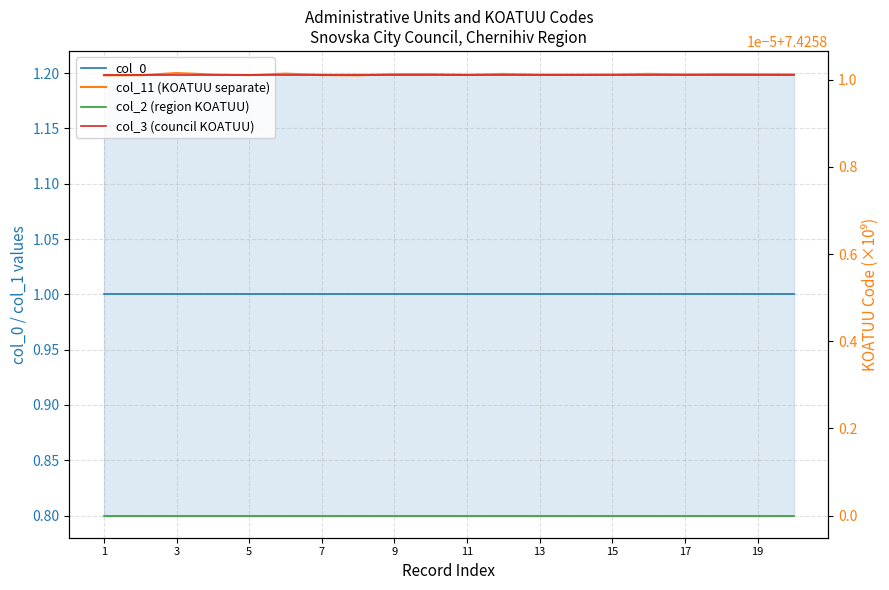

What is the smallest value displayed?

1.0